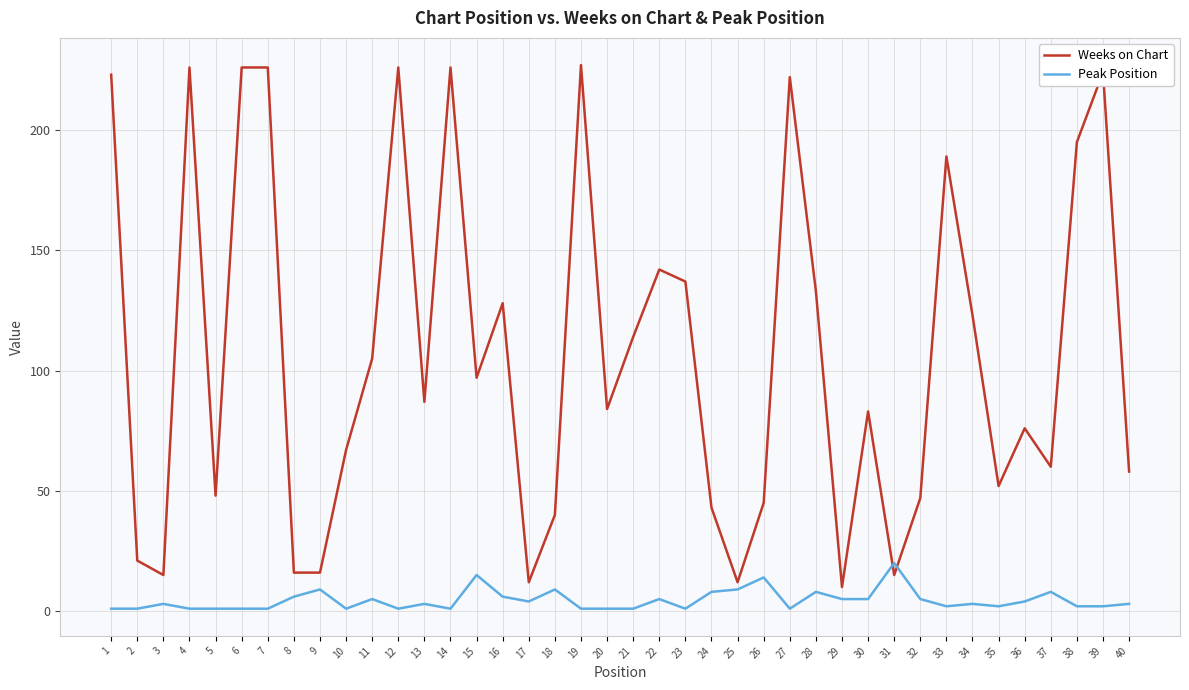

What is the sum of all Weeks on Chart values?

4296